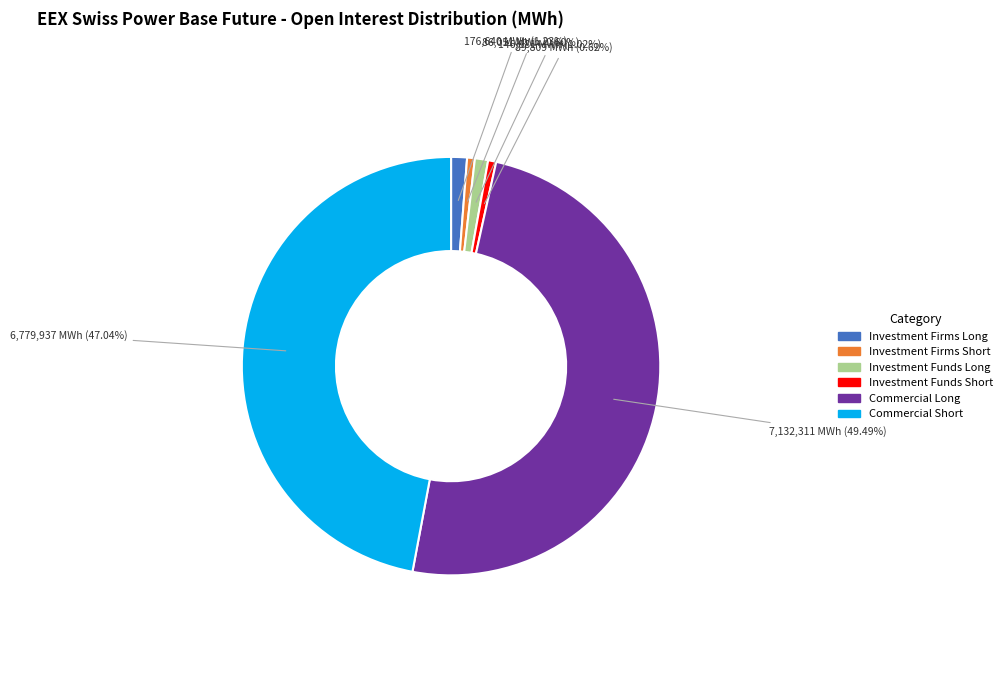

Which category has the biggest portion of the pie?

Commercial Long